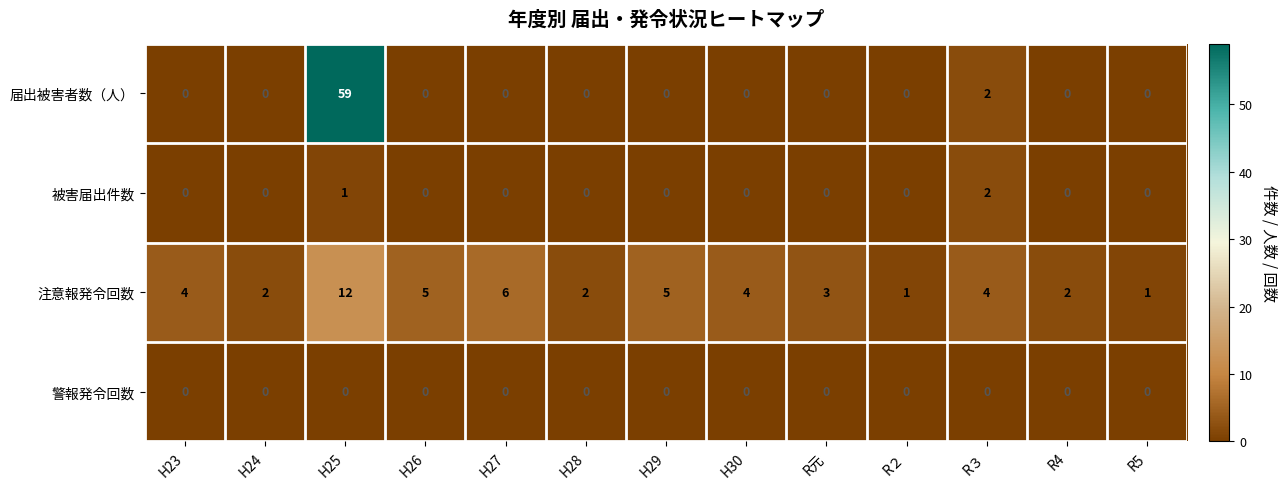

Is the value of 注意報発令回数 at H29 greater than the value of 届出被害者数（人） at H24?

Yes